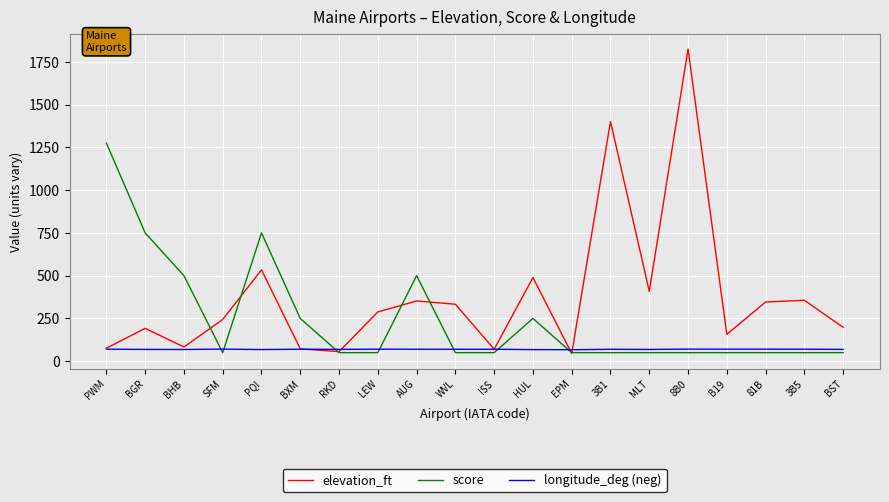

What position from the left is RKD?

7